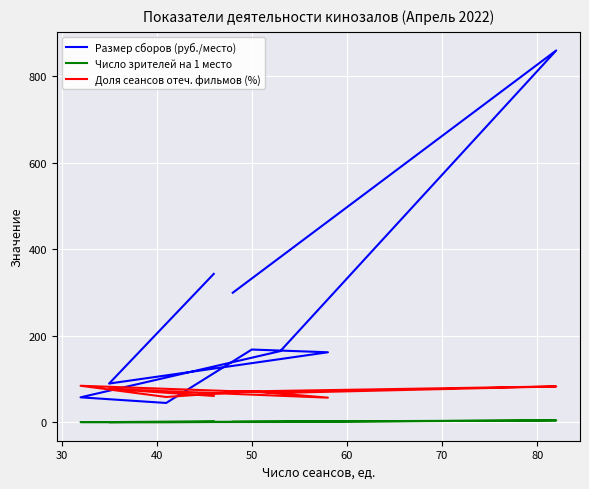

What are all the series names shown in the legend?

Размер сборов (руб./место), Число зрителей на 1 место, Доля сеансов отеч. фильмов (%)